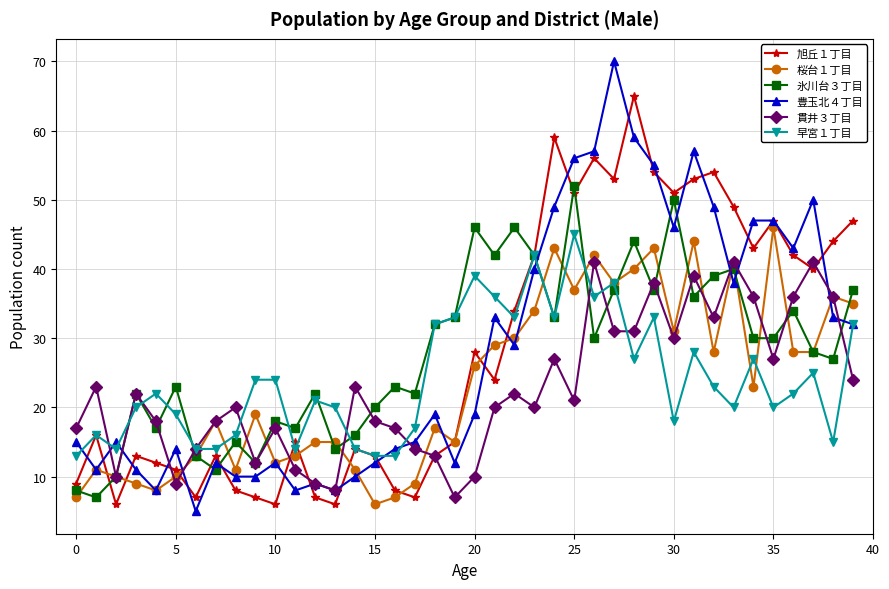

What is the maximum value shown in the chart?

70